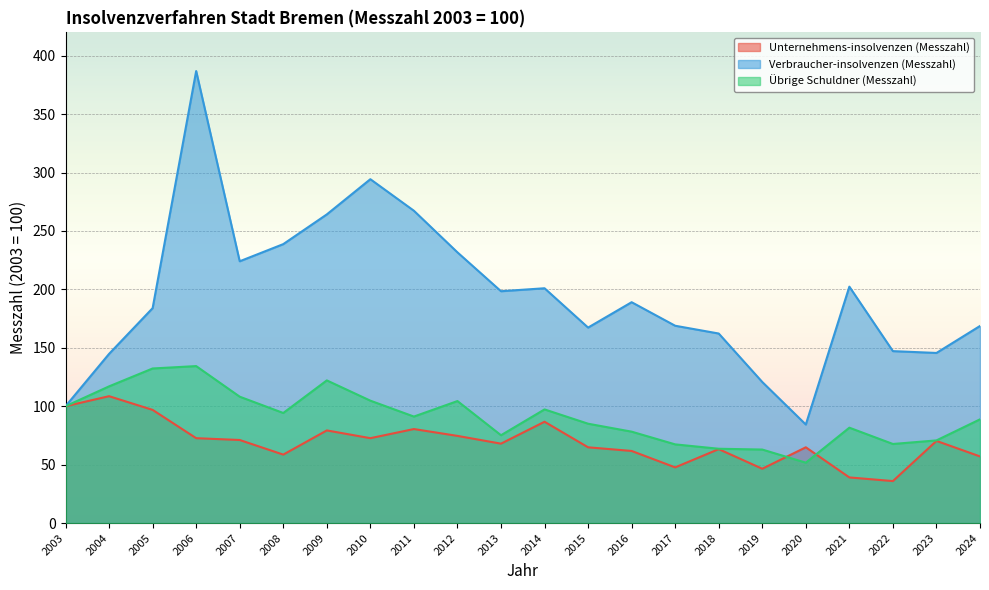

Which category has the highest value across all series?

2006